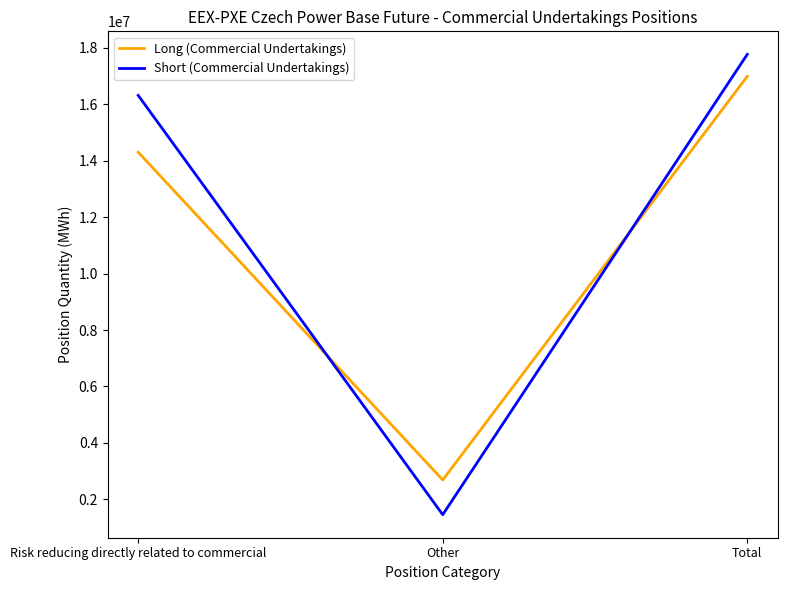

What is the minimum value for Short (Commercial Undertakings)?

1454388